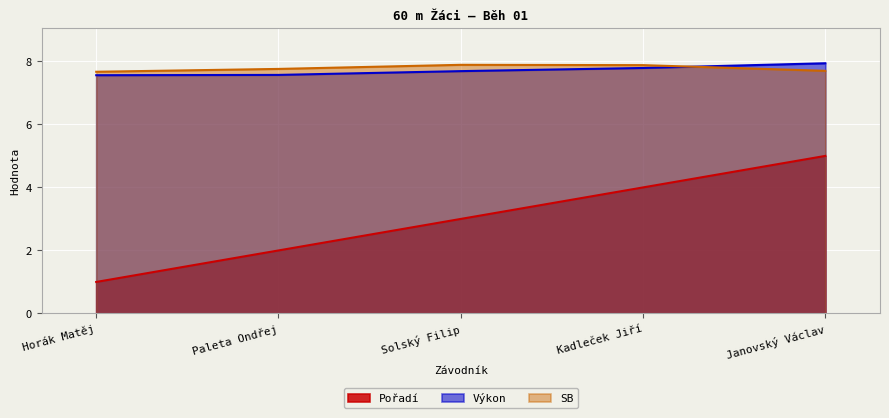

What is the sum of the SB values at Janovský Václav and Kadleček Jiří?

15.6